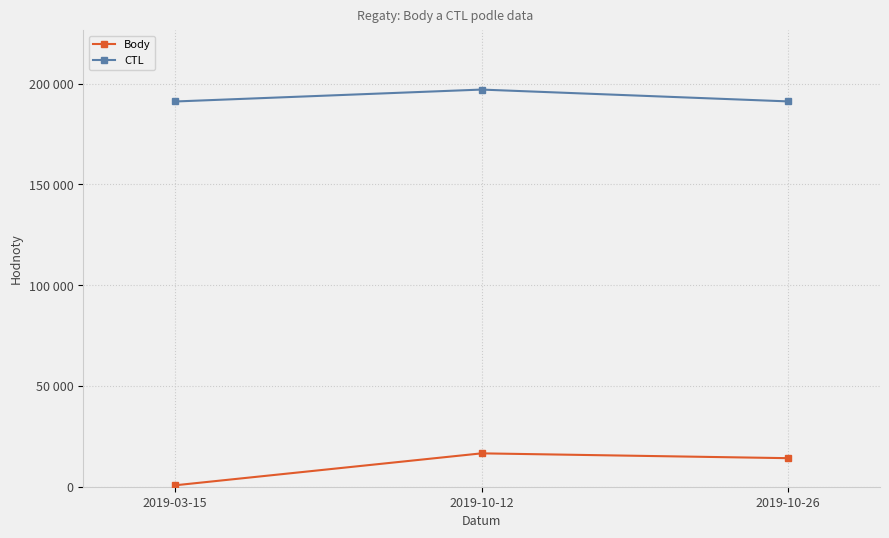

What is the highest value of the CTL series?

197020